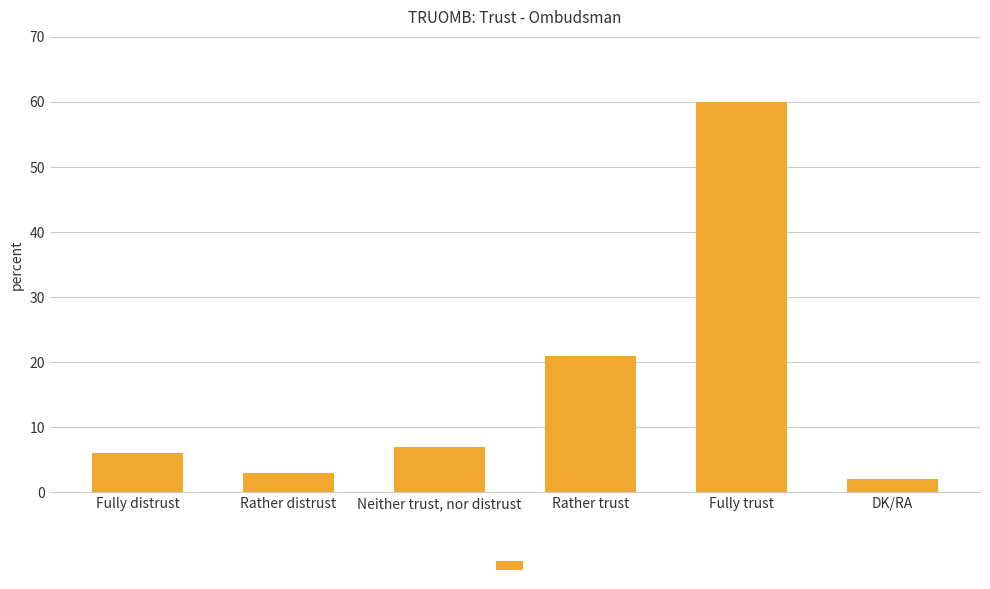

How many bars are there in total?

6